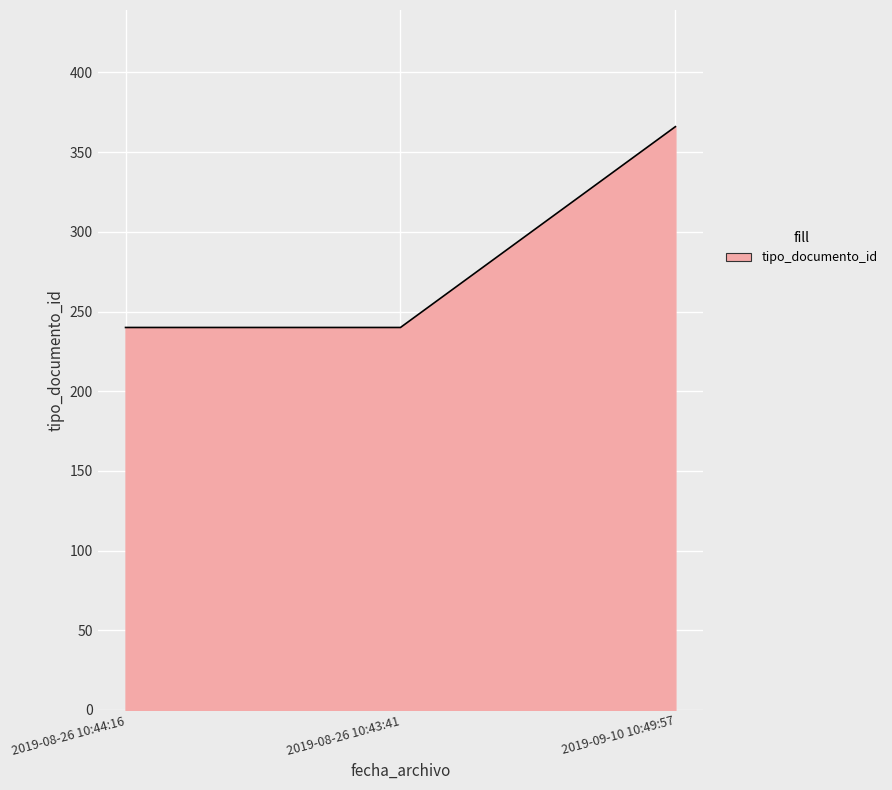

What is the difference between the maximum and minimum values?

126